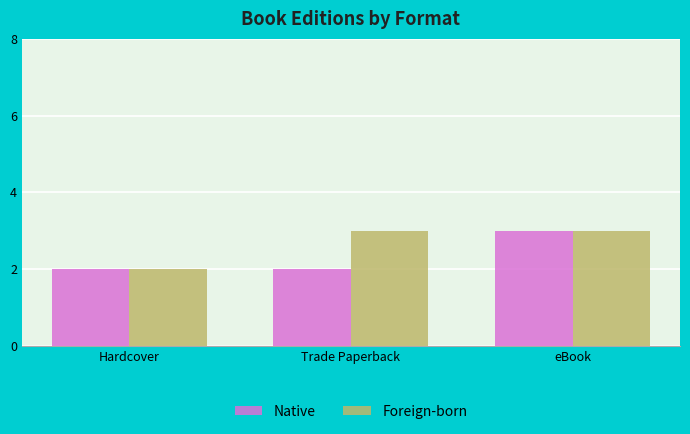

True or false: Native has a value of 3 at Trade Paperback.

False